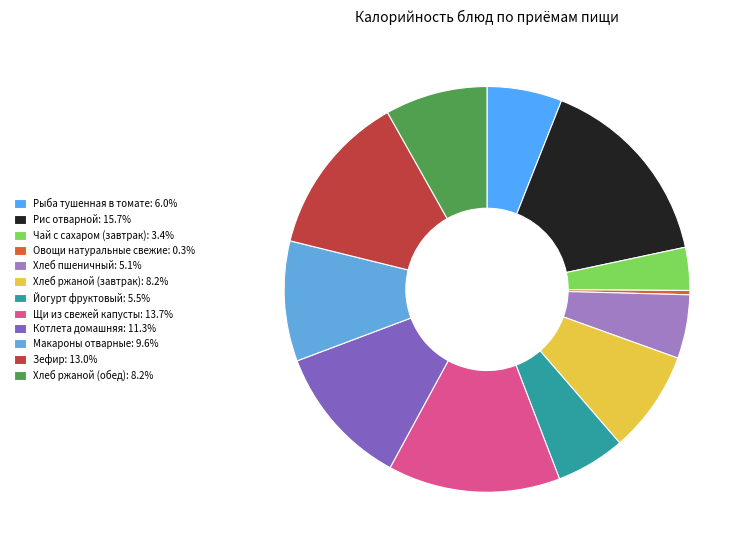

Combined, what portion of the pie is Макароны отварные and Хлеб пшеничный?

14.7%